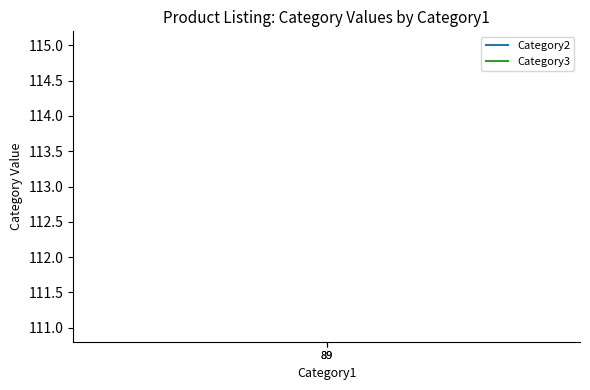

Read the Category2 value at 89.

111